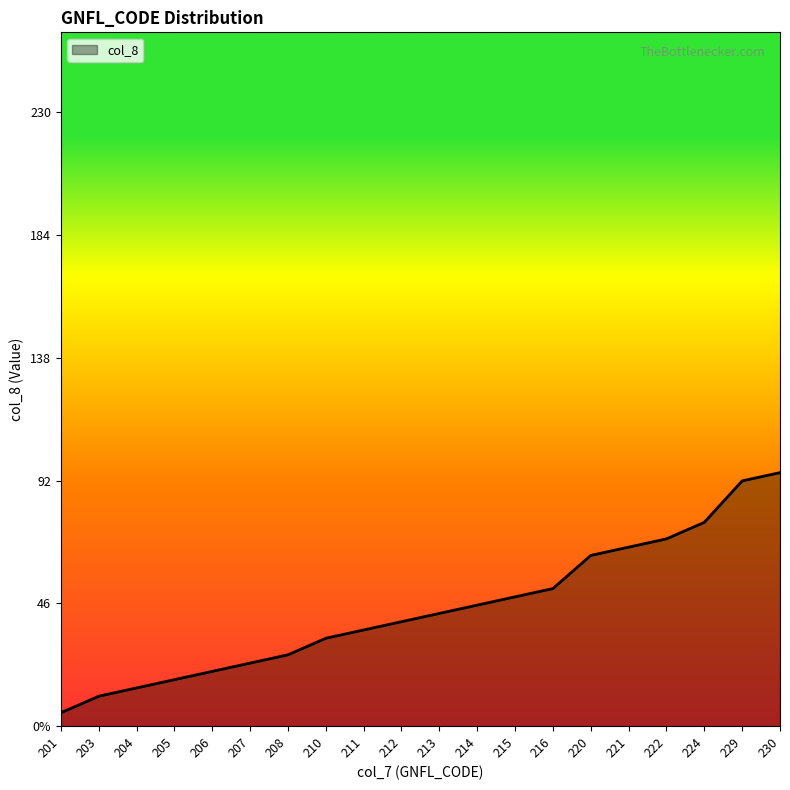

At which label is the value closest to 50?

215